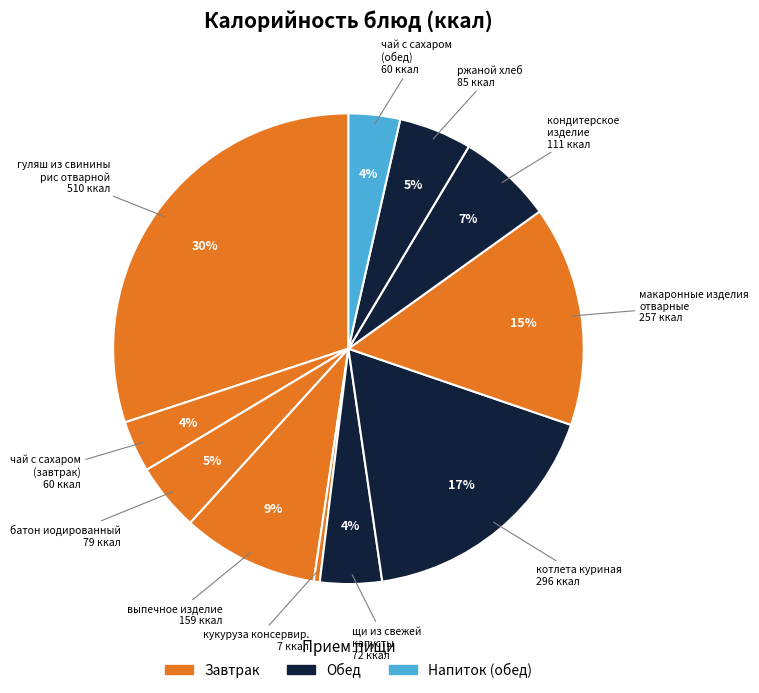

How many slices are in this pie chart?

11